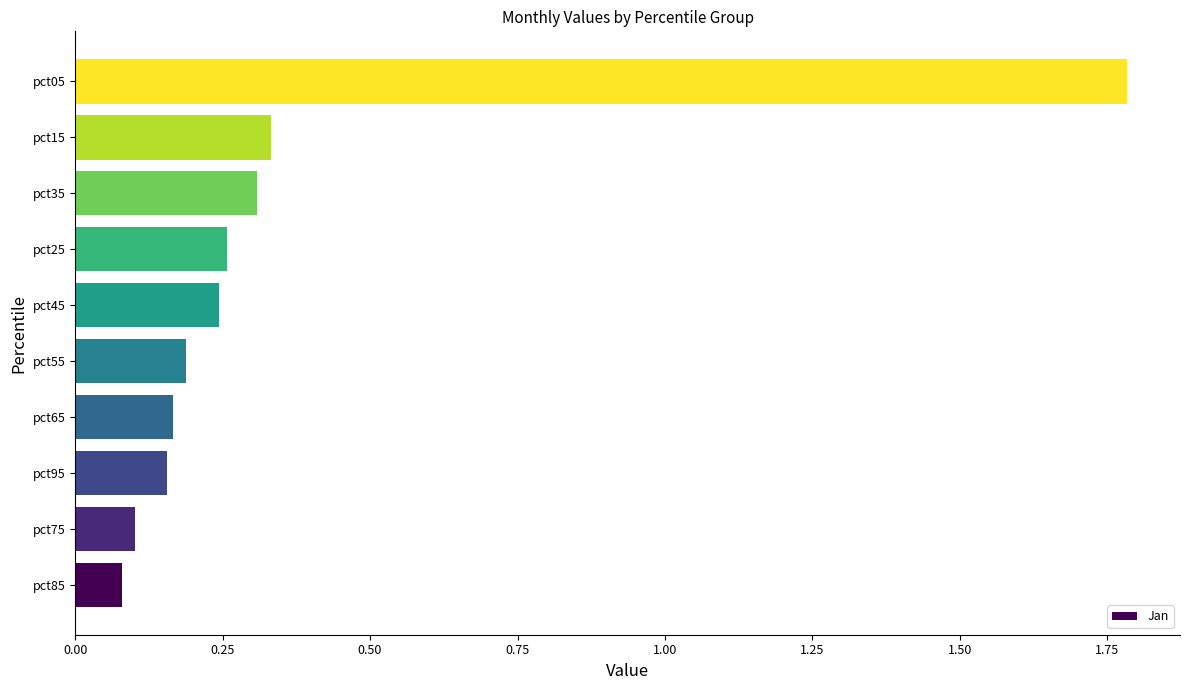

What is the average value?

0.4